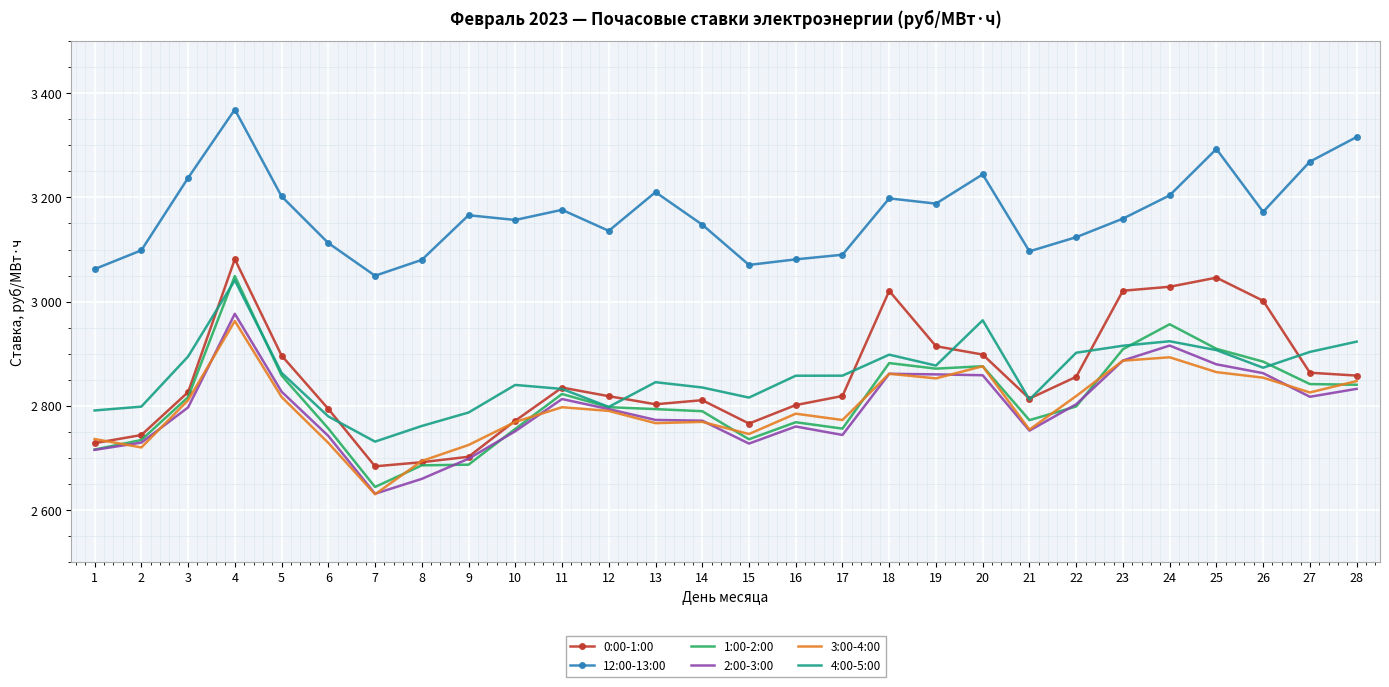

What is the value of the 12:00-13:00 point at the 20th from the left?

3244.3